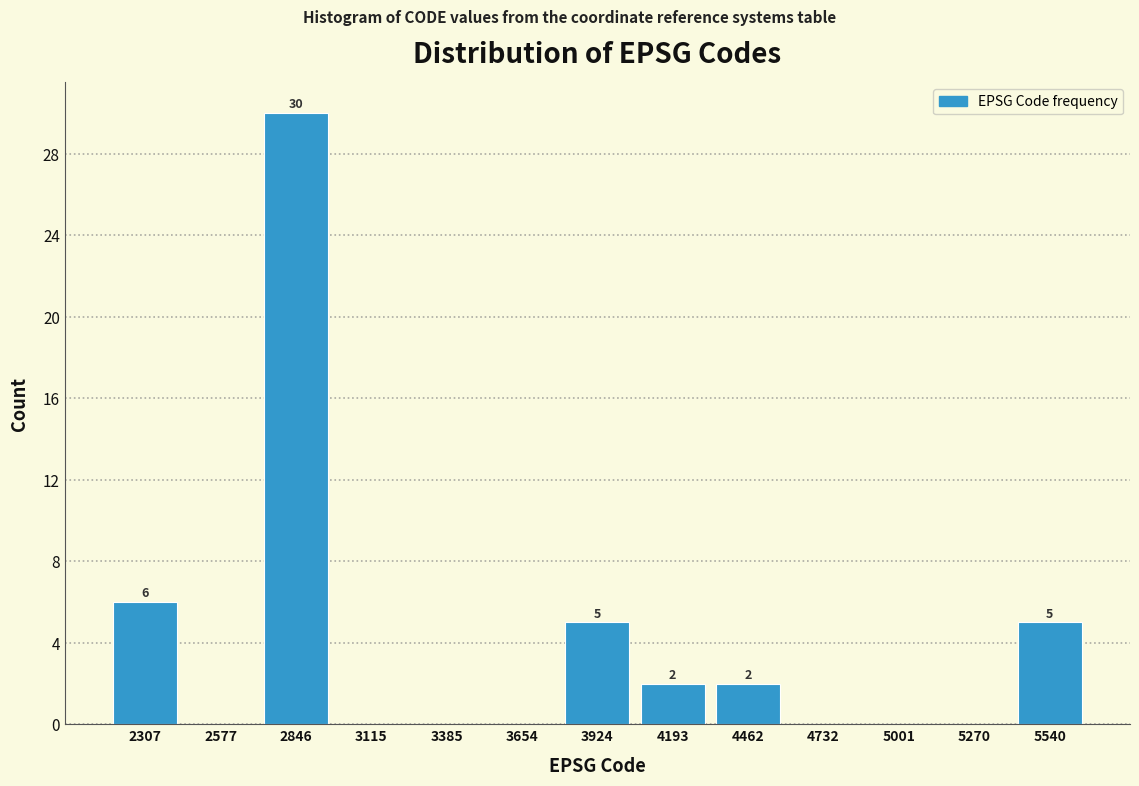

Which range on the x-axis has the tallest bar?

2700 to 3000